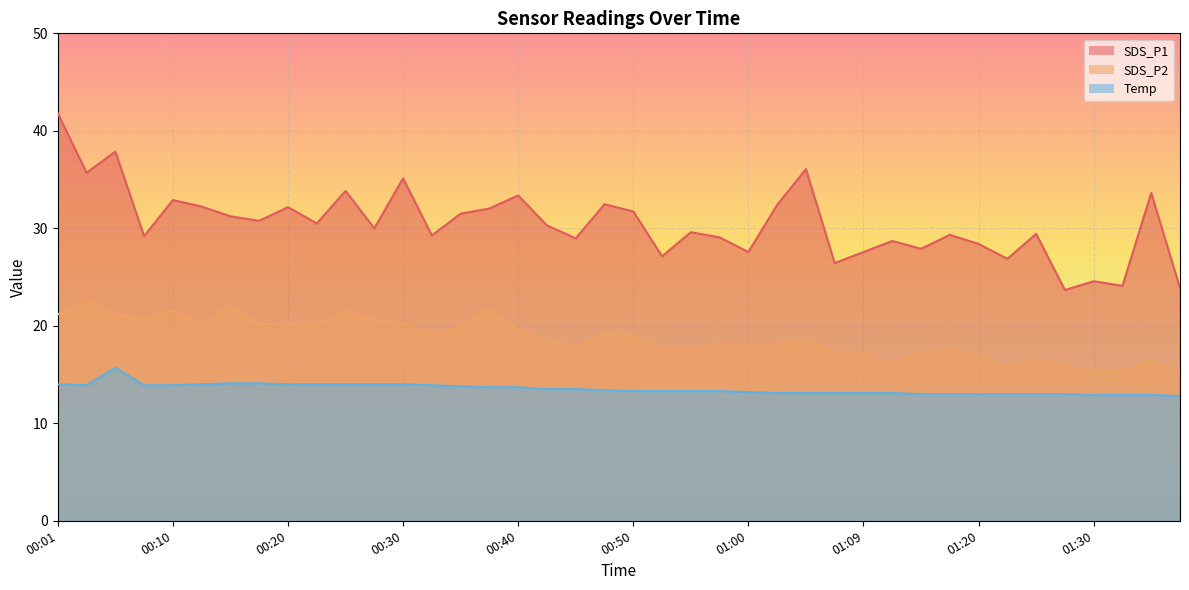

True or false: SDS_P1 and SDS_P2 intersect in this chart.

False